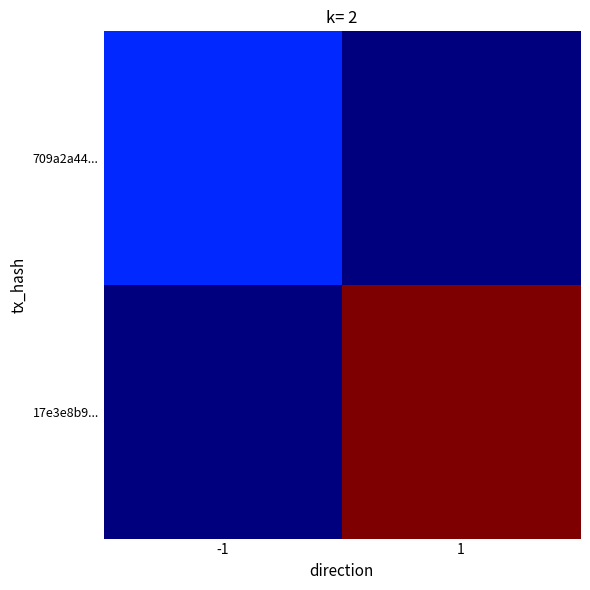

List the series in order of their peak value, lowest first.

709a2a44..., 17e3e8b9...